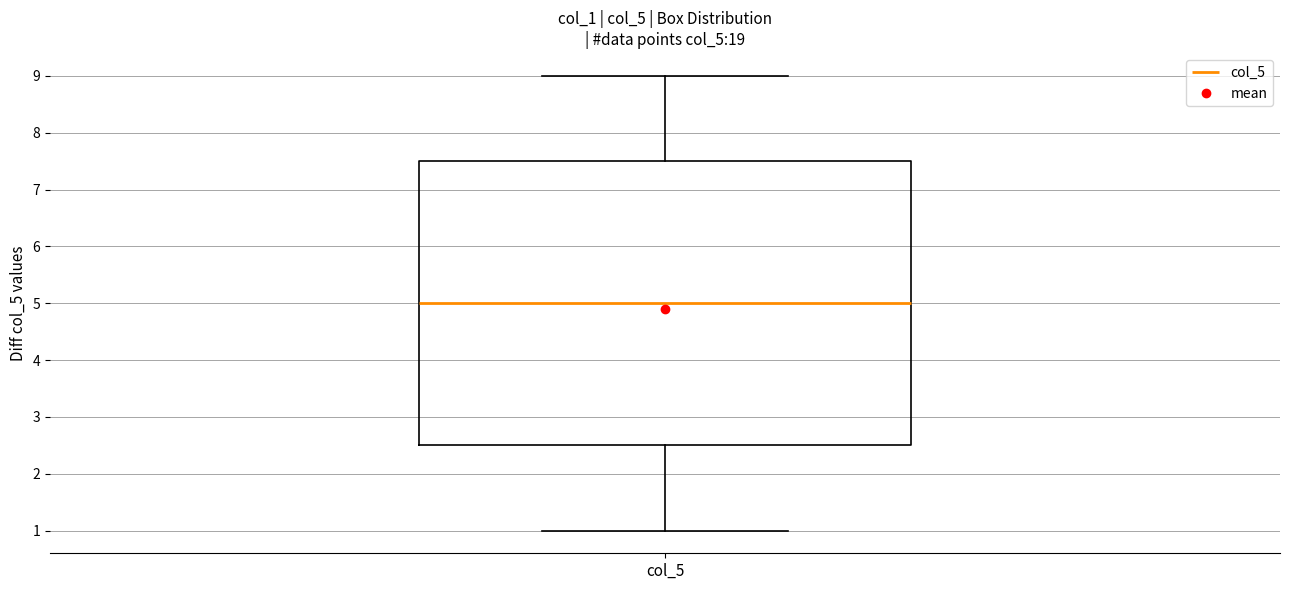

Transcribe this box plot: give where the median line is, the range the box spans, and where the two whiskers end, as read against the y-axis. The values are not printed on the chart, so give them approximately, as read against the axis.

median 5.0, box 2.5 to 7.5, whiskers 1.0 to 9.0